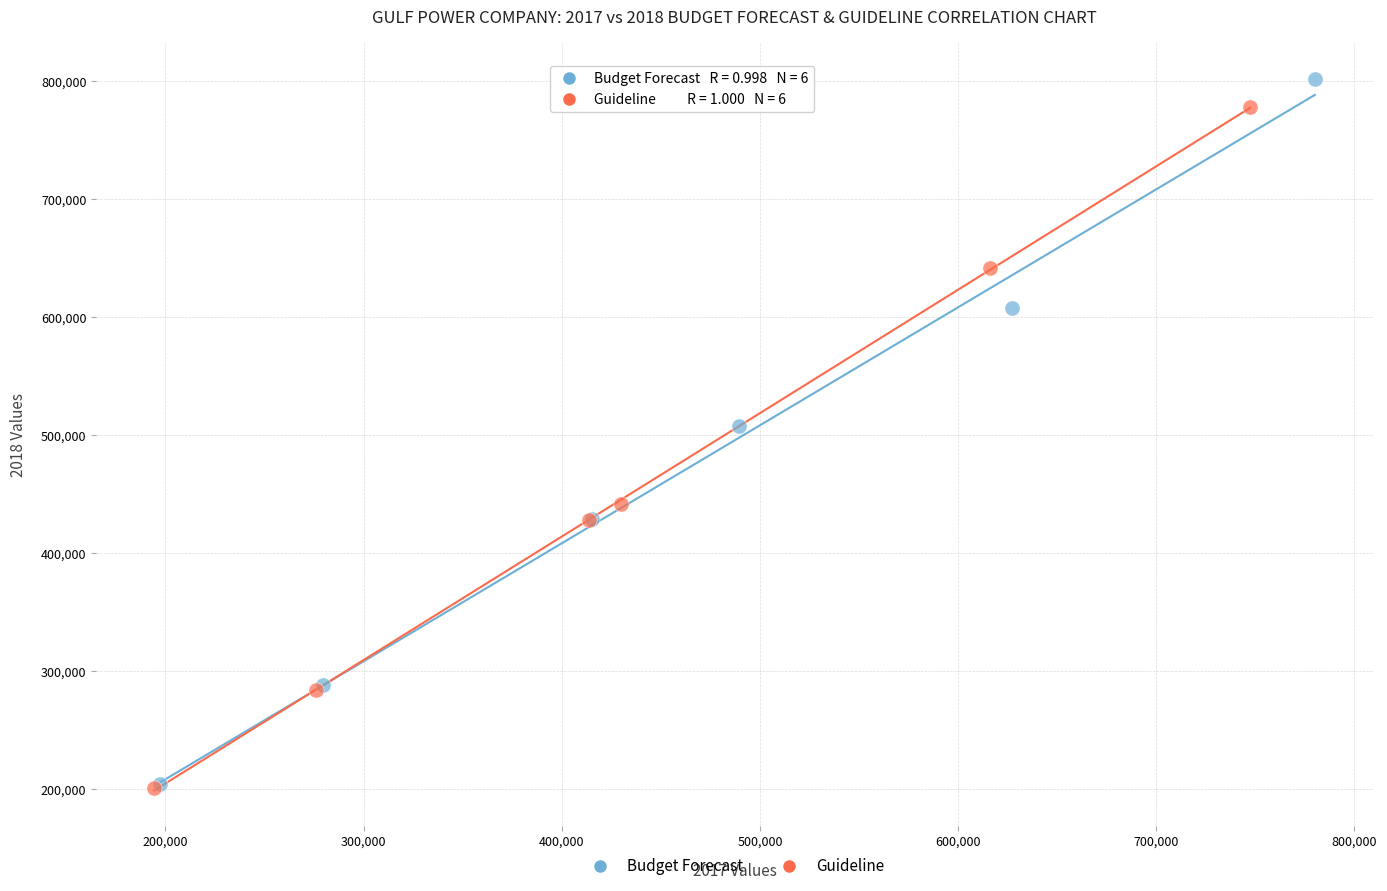

Which series has the widest spread of Y values?

Budget Forecast